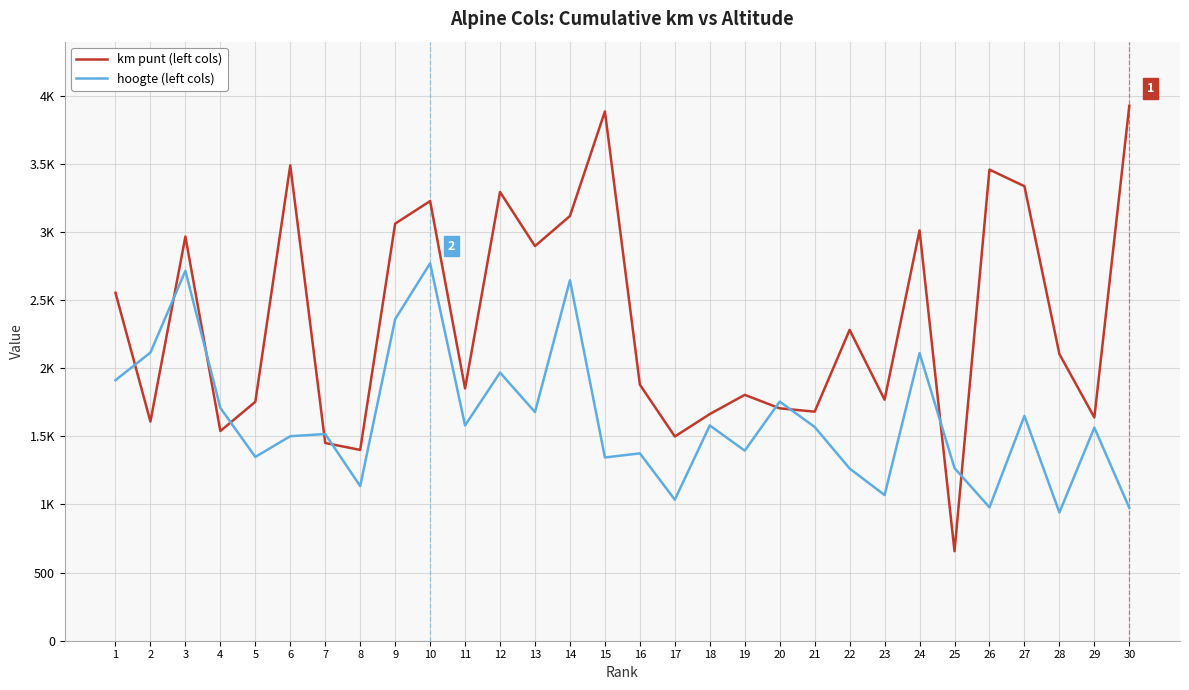

What is the difference between the maximum and minimum values in the km punt (left cols) series?

3269.0